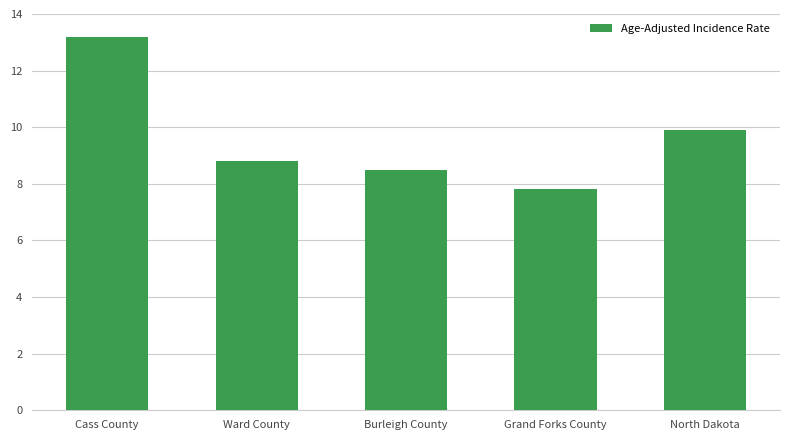

Where is the data nearest to the value 10?

North Dakota